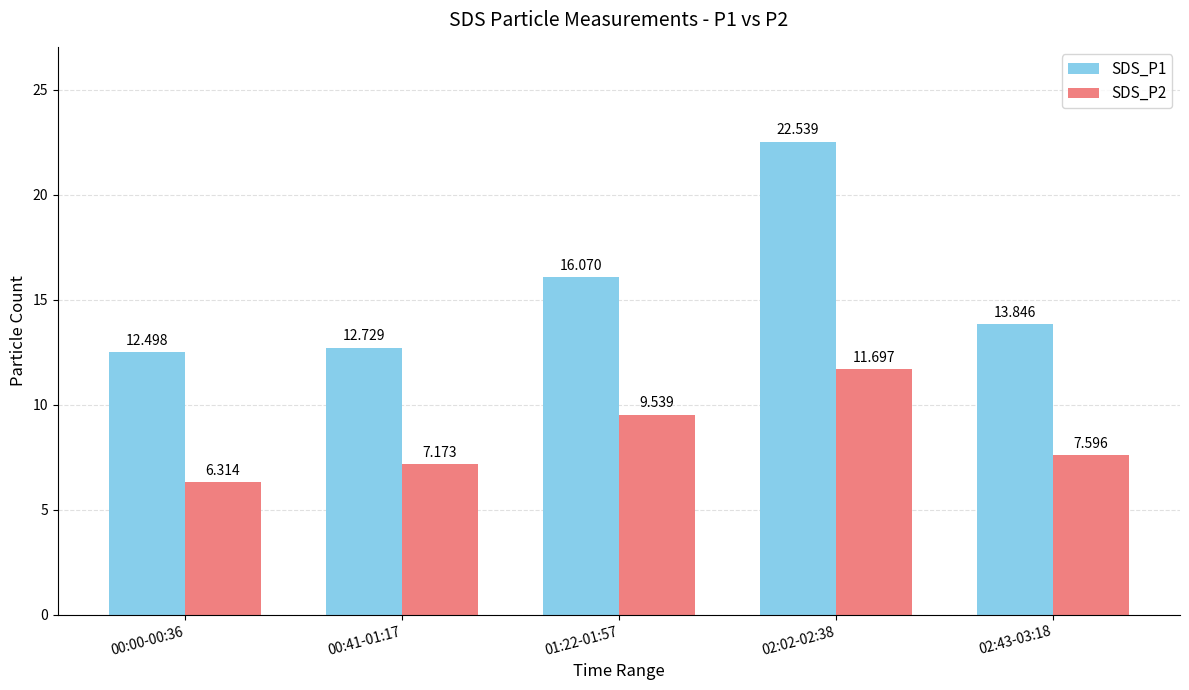

At how many categories does at least one series exceed 10?

5